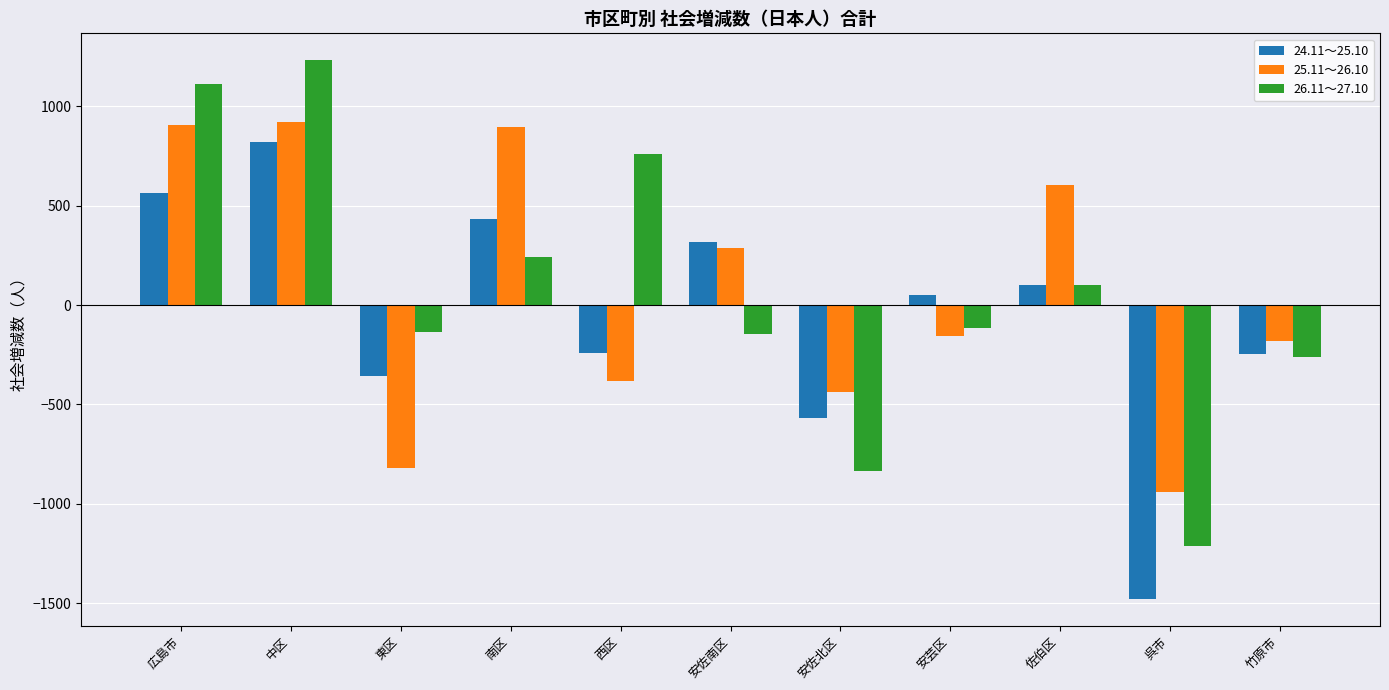

How many bars are there in each group?

3